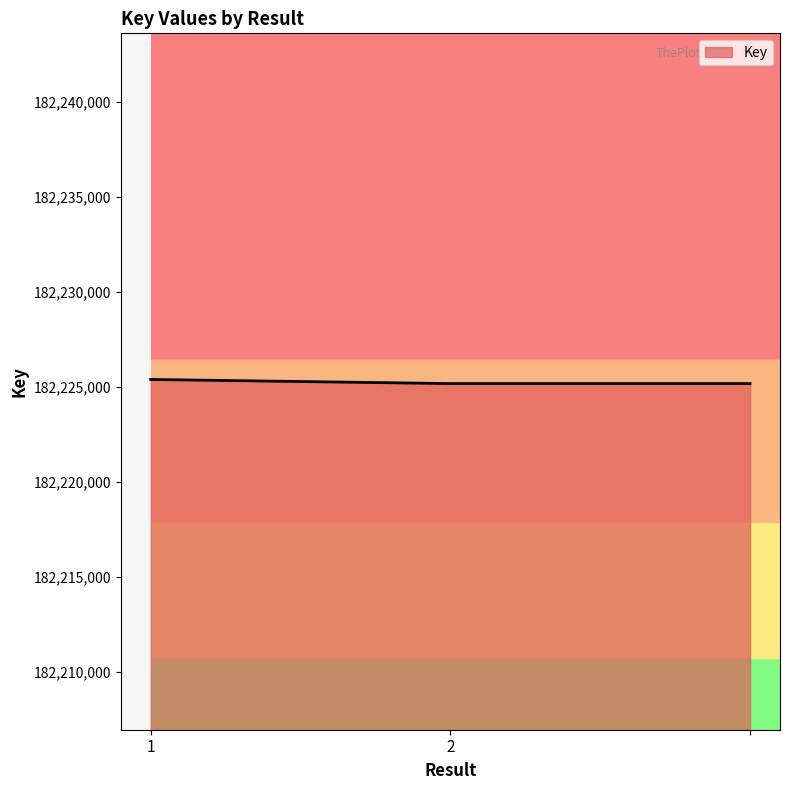

What is the smallest value displayed?

182225158